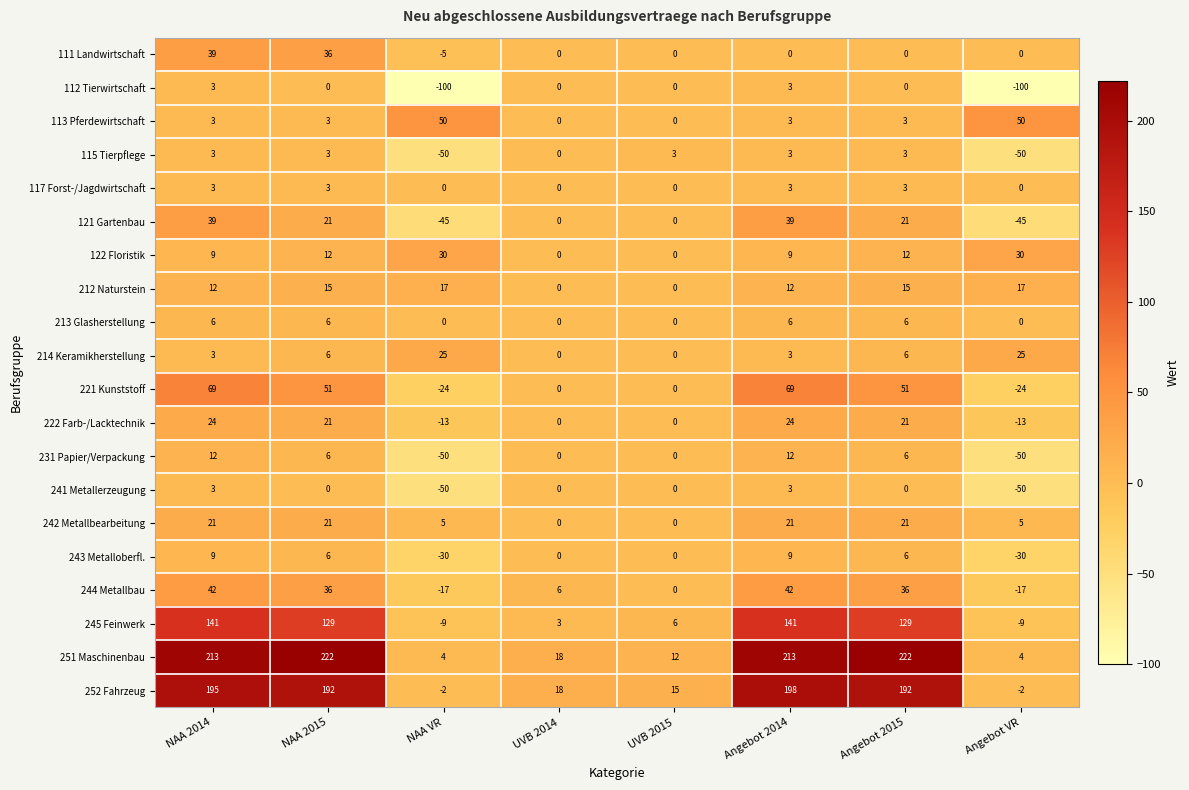

What is the sum of the 111 Landwirtschaft values at NAA 2014 and NAA 2015?

75